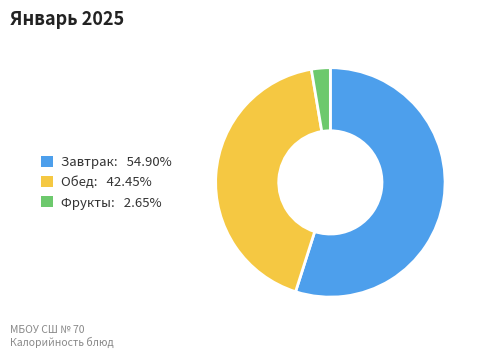

Combined, do Завтрак: 54.90% and Фрукты: 2.65% account for over 50%?

Yes